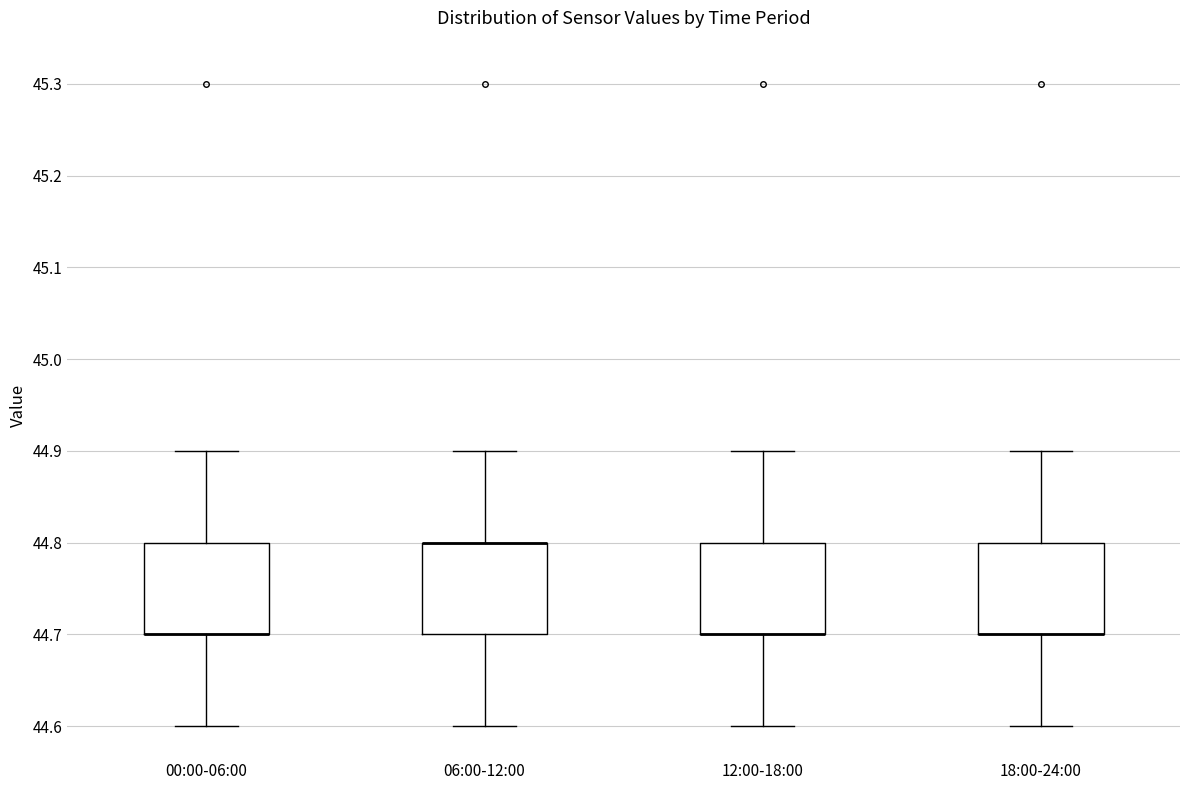

Reading left to right, read every box against the y-axis: the position of its median line, the range the box covers, and the ends of its whiskers. The values are not printed on the chart, so give them approximately, as read against the axis.

00:00-06:00: median 44.7 (drawn on the box's lower edge), box 44.7 to 44.8, whiskers 44.6 to 44.9
06:00-12:00: median 44.8 (drawn on the box's upper edge), box 44.7 to 44.8, whiskers 44.6 to 44.9
12:00-18:00: median 44.7 (drawn on the box's lower edge), box 44.7 to 44.8, whiskers 44.6 to 44.9
18:00-24:00: median 44.7 (drawn on the box's lower edge), box 44.7 to 44.8, whiskers 44.6 to 44.9